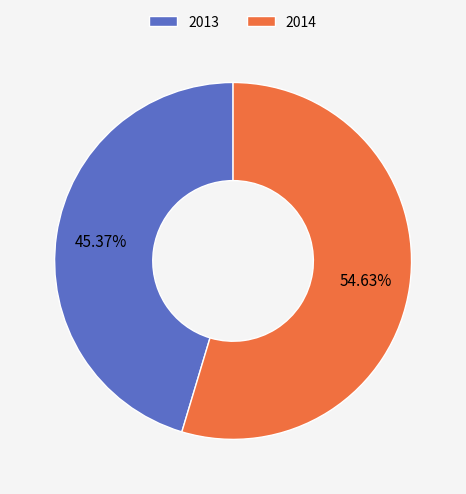

Which category accounts for the majority?

2014